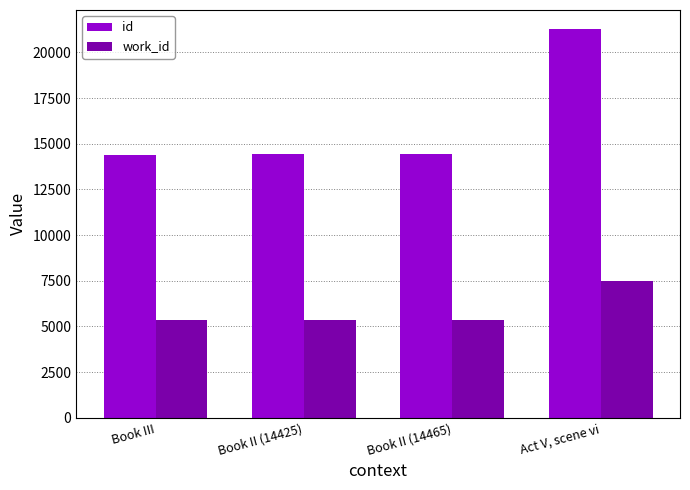

What is the difference between the maximum and minimum values in the id series?

6869